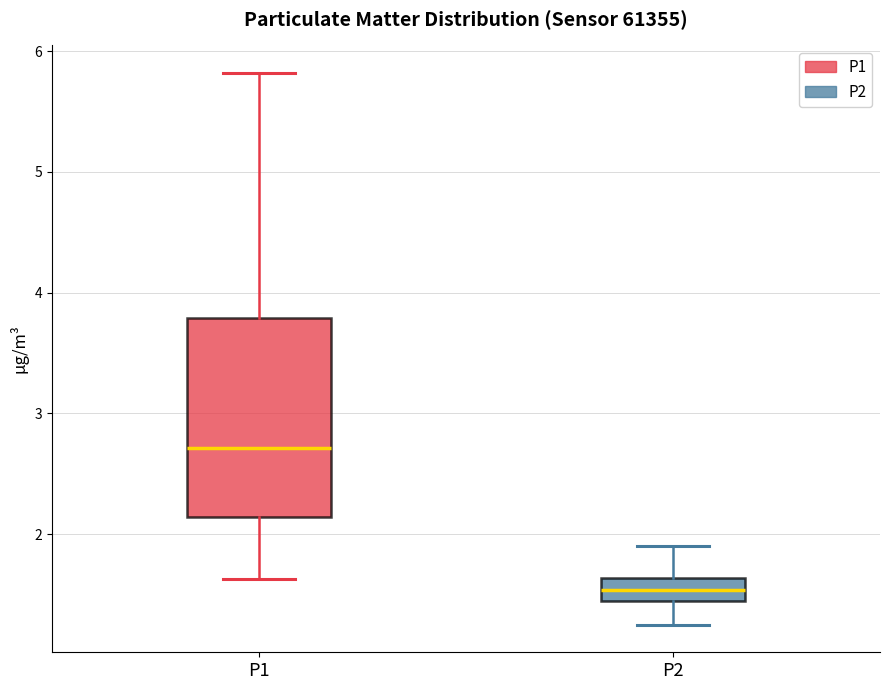

Where does the lower whisker of the box for P2 end on the y-axis? The values are not printed on the chart, so give them approximately, as read against the axis.

1.3